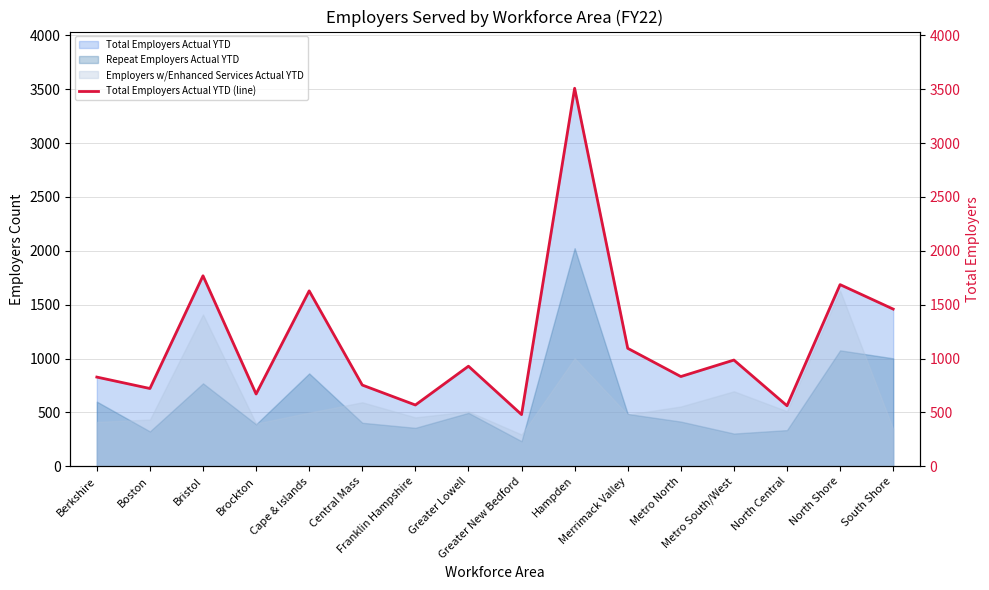

Which category has the highest value across all series?

Hampden